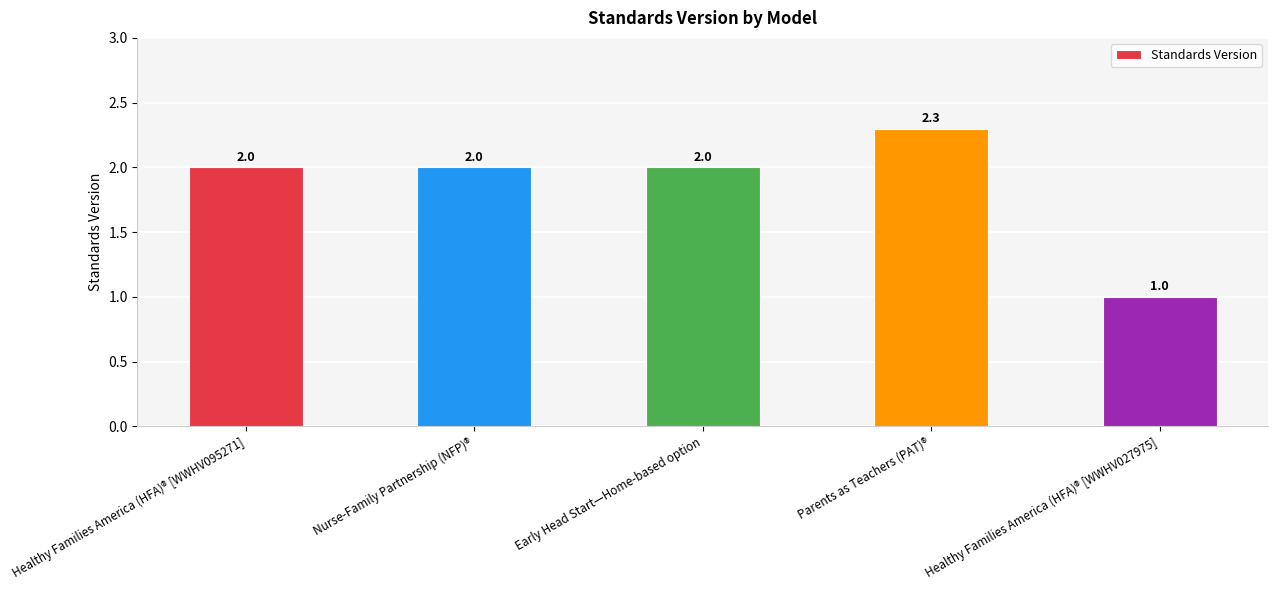

Reading left to right, extract all data points from this chart.

2.0	2.0	2.0	2.3	1.0